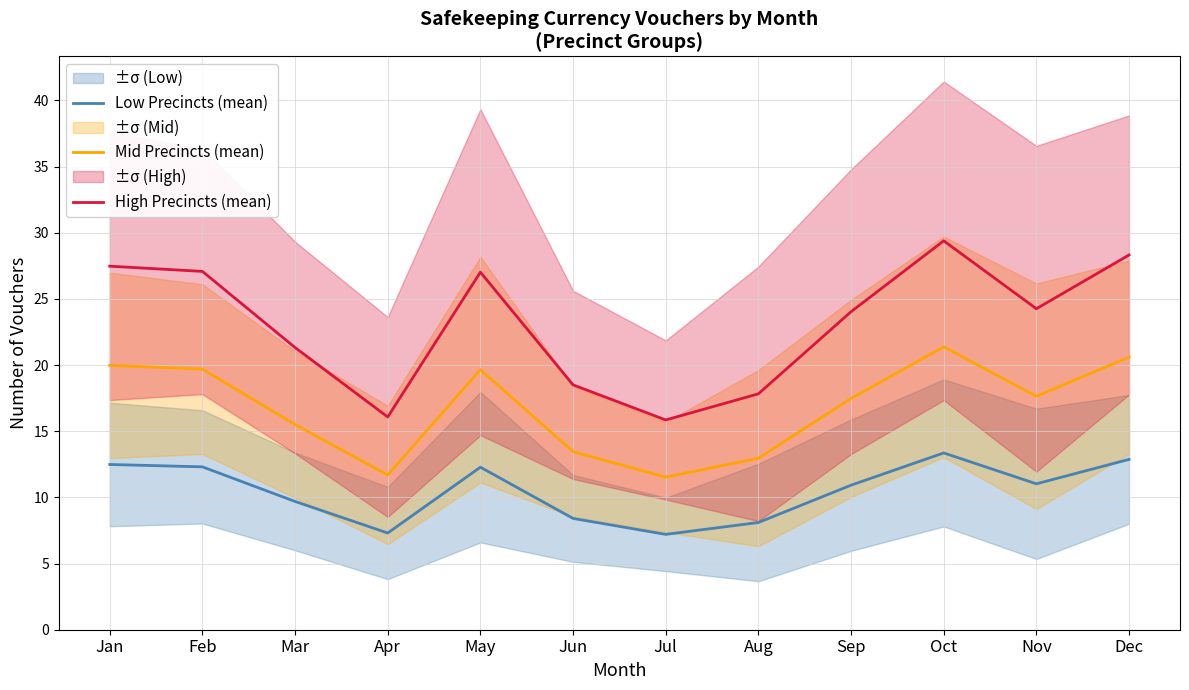

What is the maximum value shown in the chart?

29.4